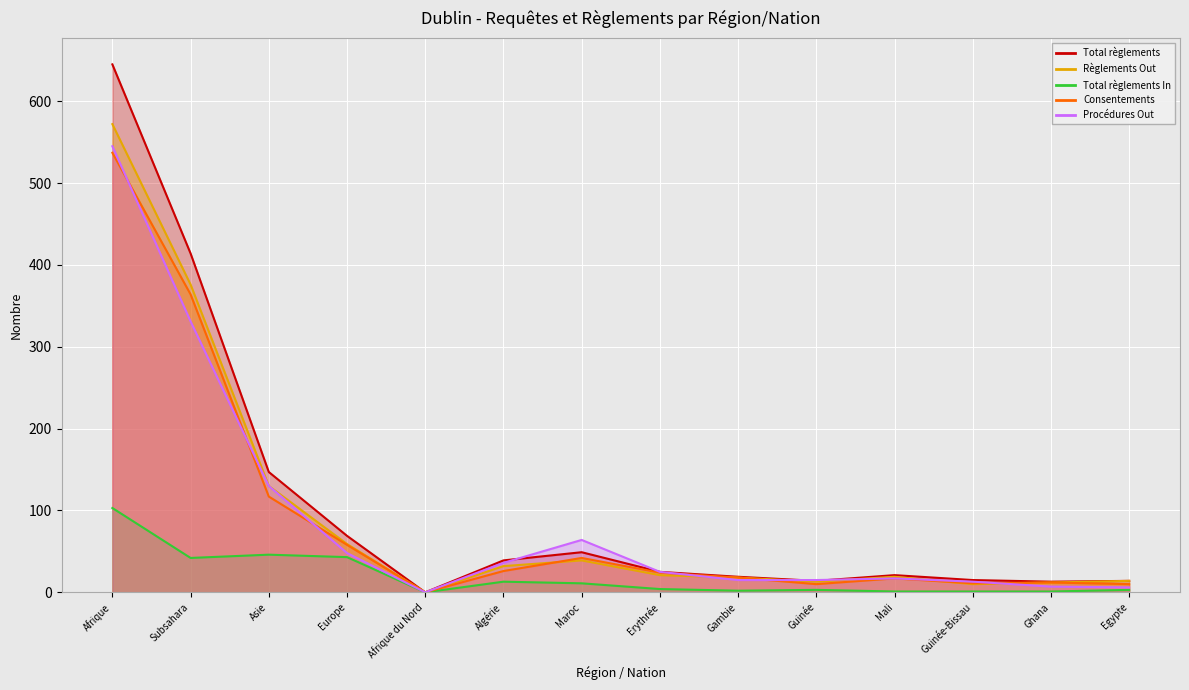

Which series changed the most between Afrique and Asie?

Total règlements